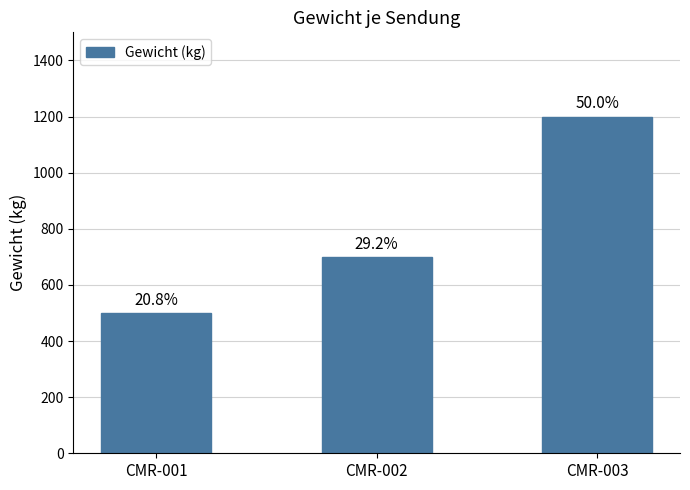

Does the chart contain any negative values?

No